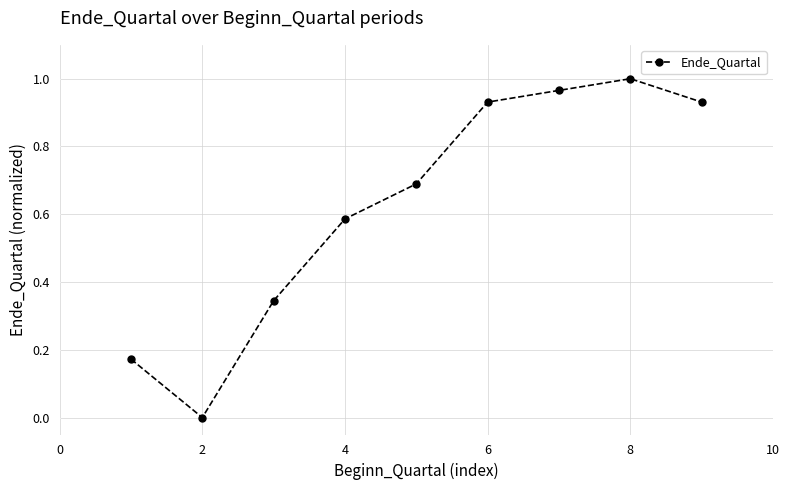

What is the sum of all values?

5.6